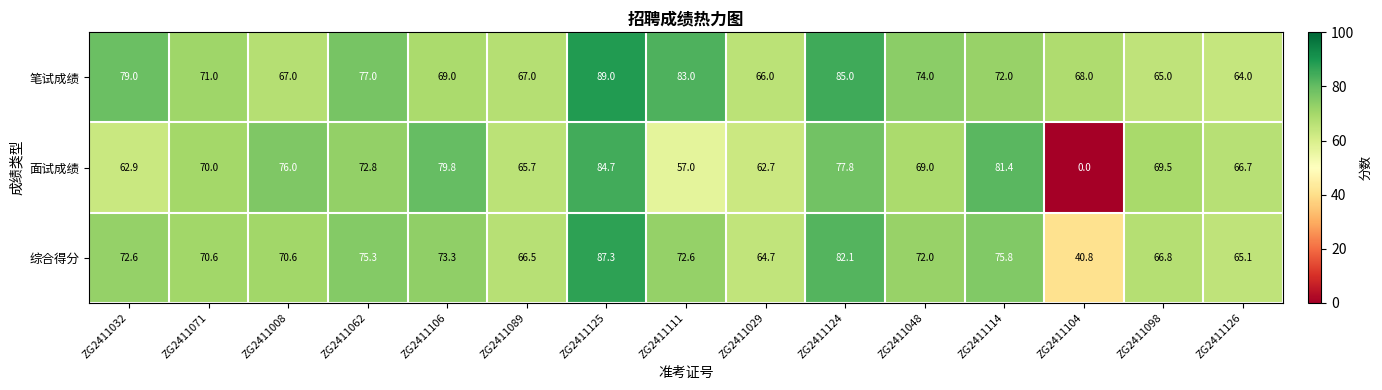

Between ZG2411029 and ZG2411098, which series saw the biggest shift?

面试成绩